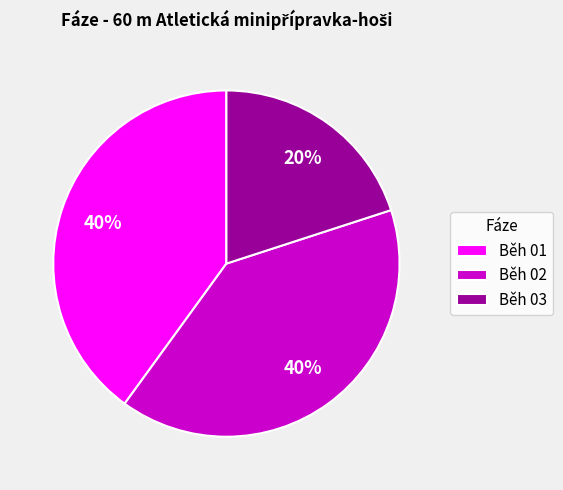

To the nearest percent, what is the difference between the Běh 03 and Běh 01 slice percentages?

20%